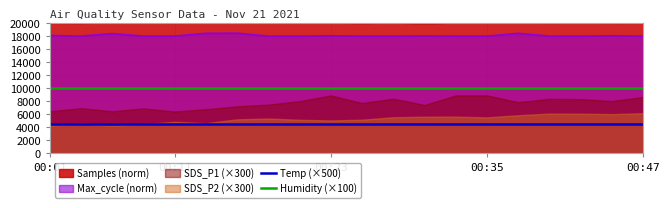

What is the lowest value of the Max_cycle (norm) series?

18036.9